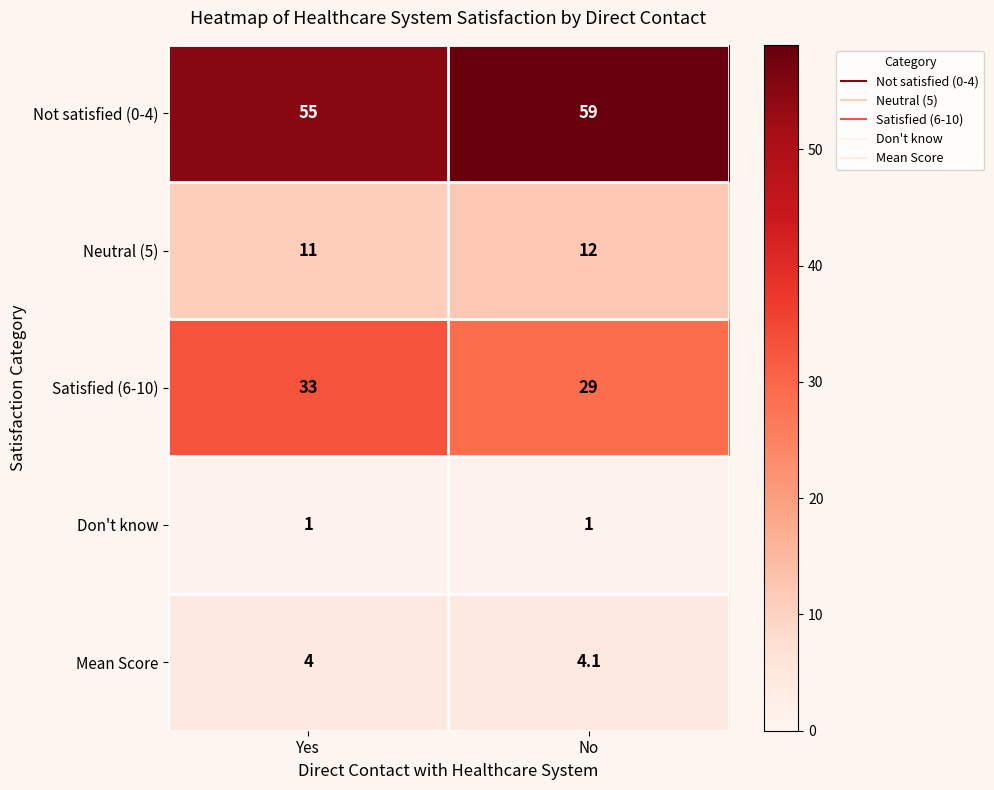

What is the difference between the maximum and minimum values in the Neutral (5) series?

1.0